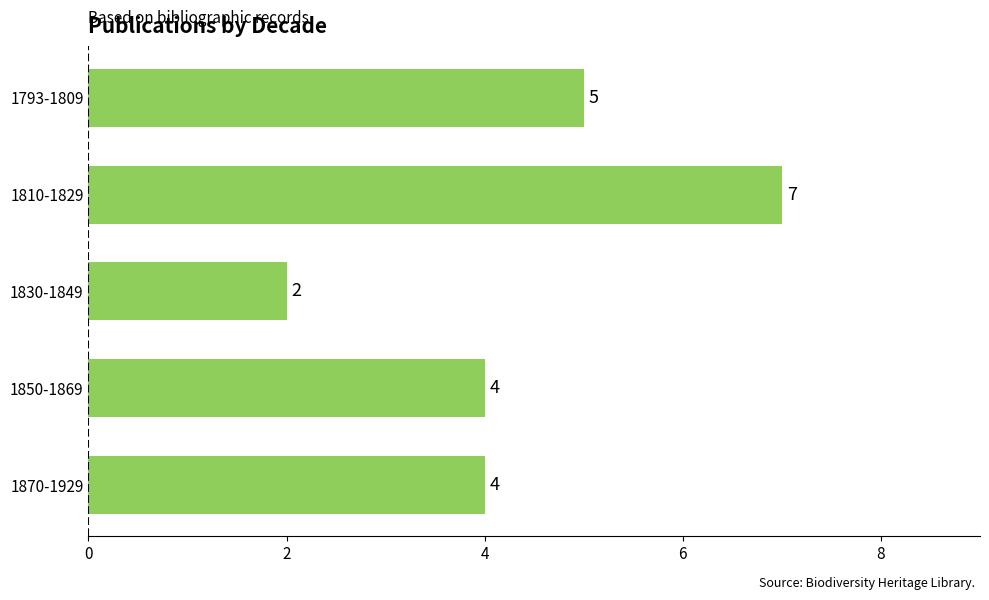

Is it true that the value at 1850-1869 is 7?

False